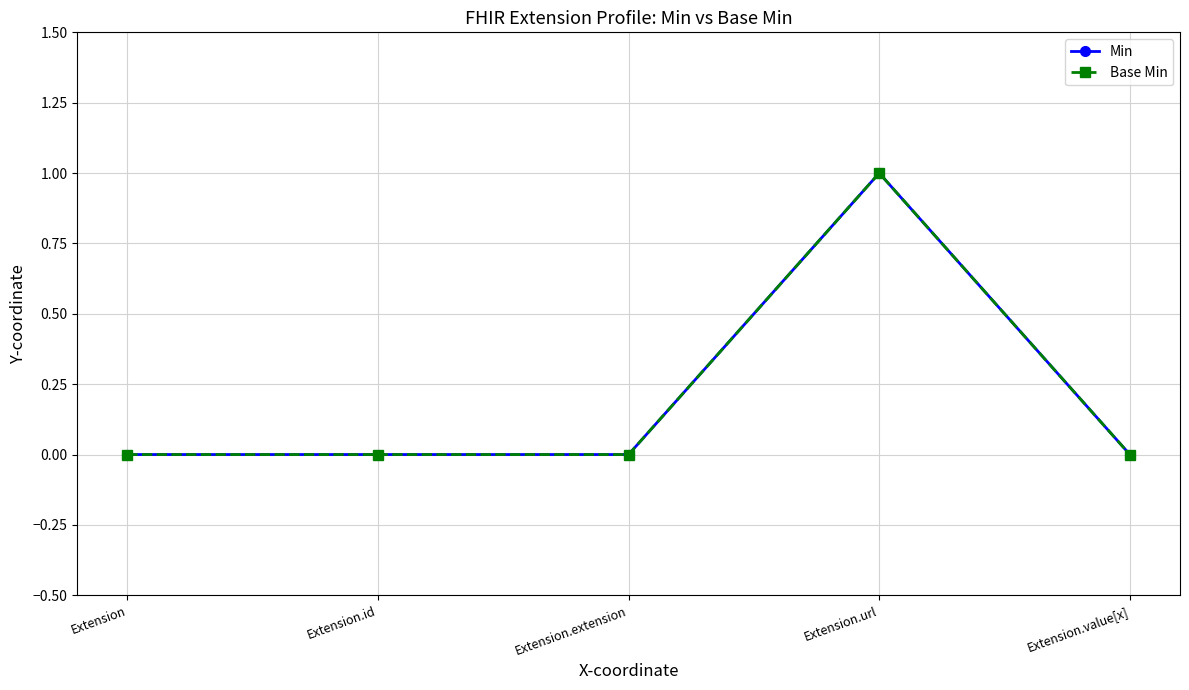

At Extension.extension, list the series in order from smallest to largest.

Min, Base Min